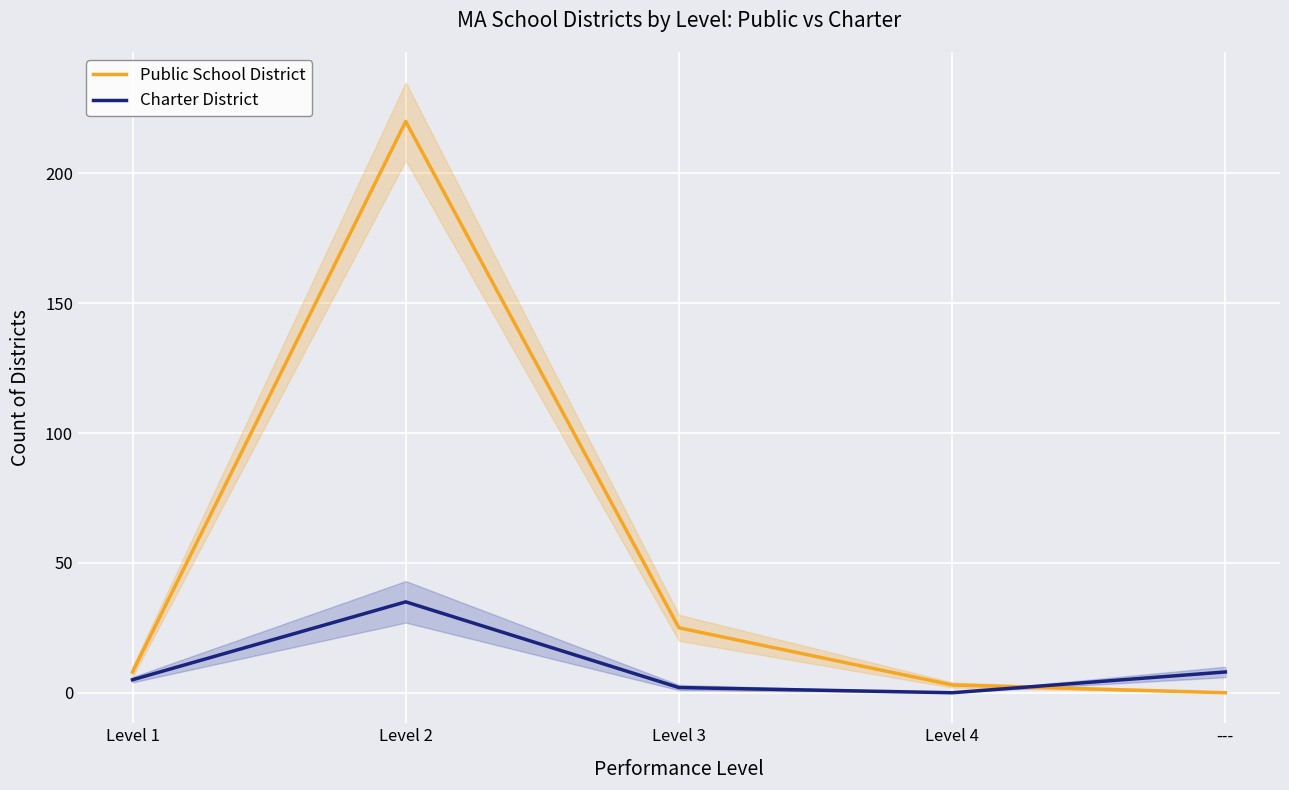

True or false: Charter District has a value of 0 at Level 4.

True